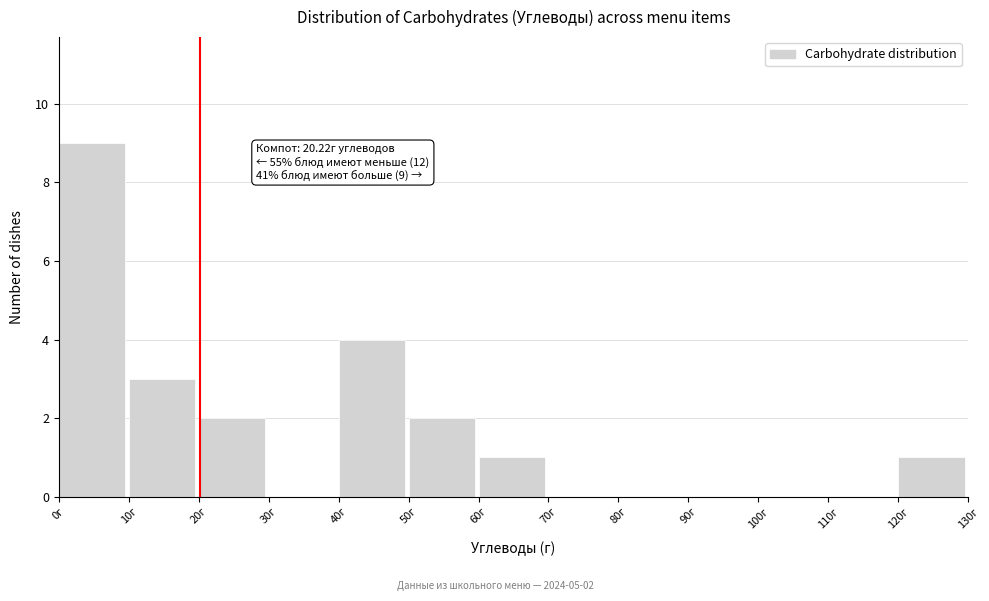

Over which range of the x-axis is the bar tallest?

0 to 10